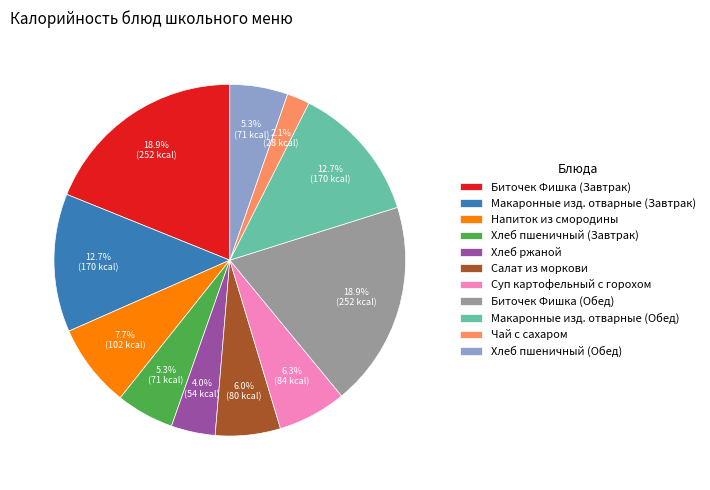

How much of the chart is everything except Хлеб пшеничный (Обед)?

94.7%